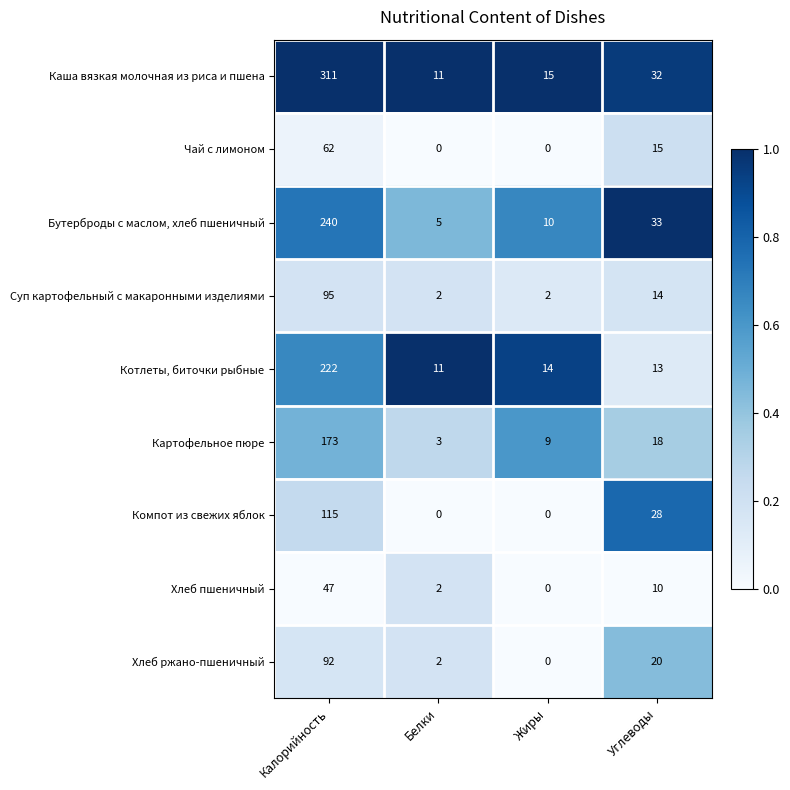

What is the difference between the Хлеб пшеничный values at Белки and Углеводы?

8